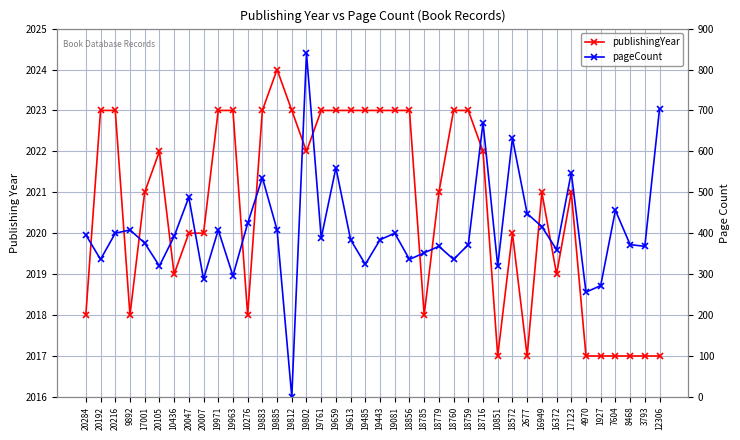

True or false: publishingYear has a value of 436 at 19971.

False